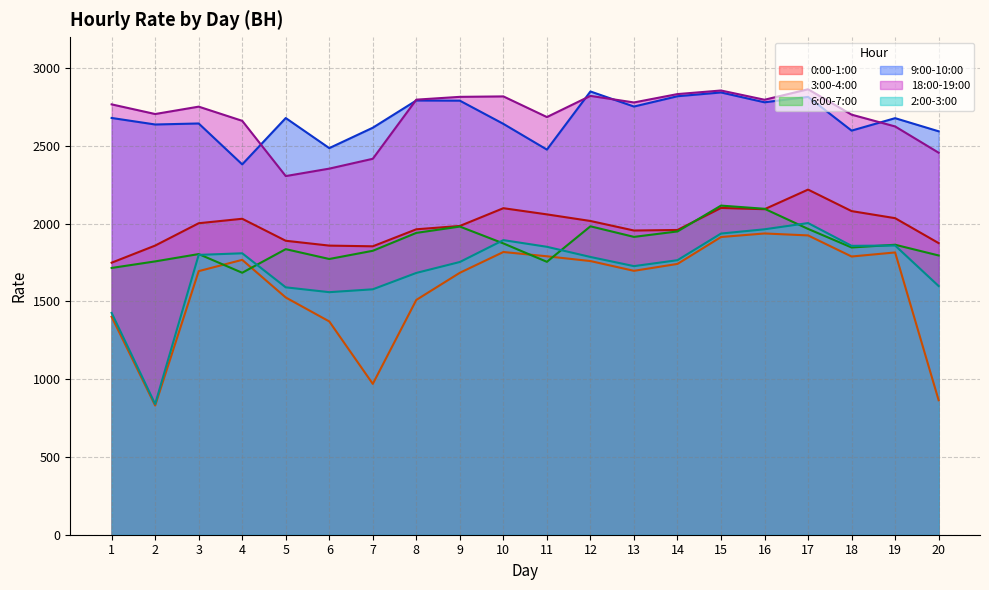

What is the lowest value of the 9:00-10:00 series?

2381.3